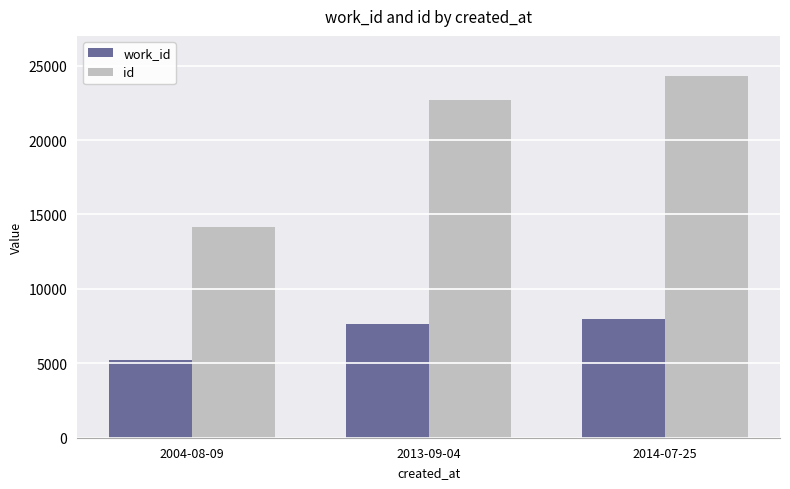

Which series changed the most between 2013-09-04 and 2014-07-25?

id